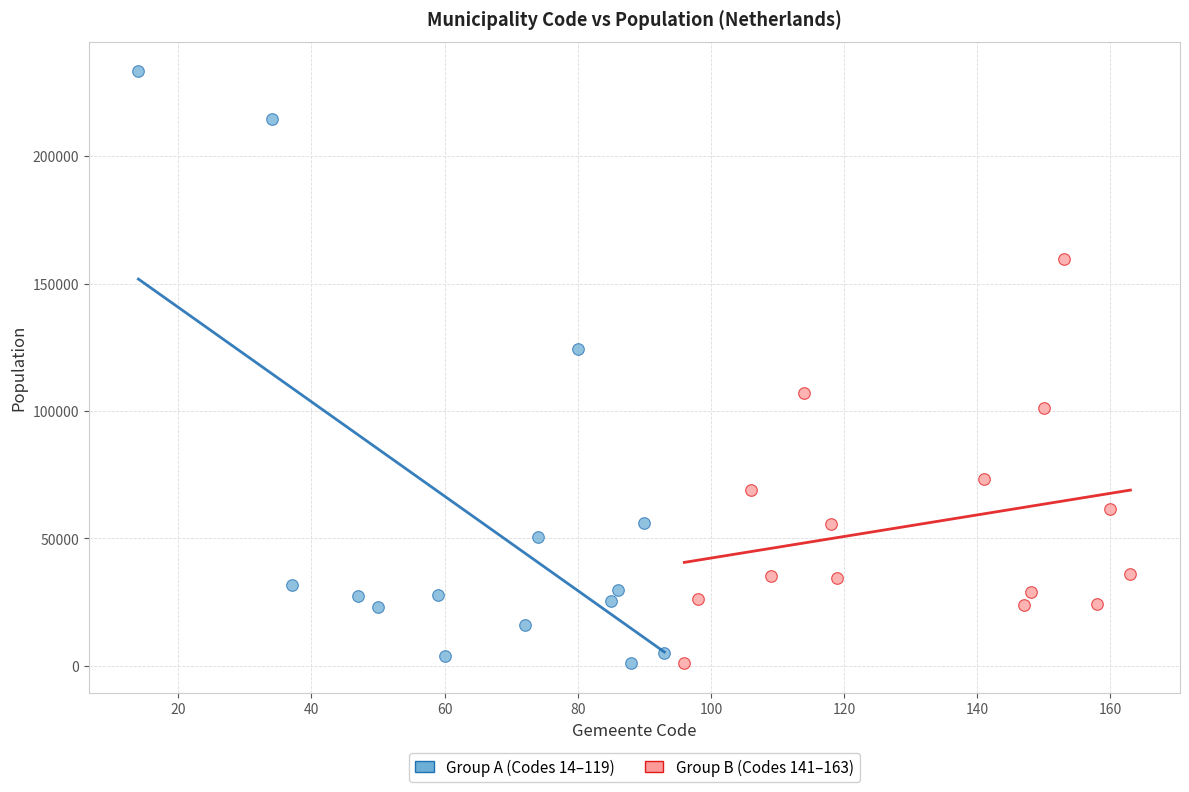

Which series has the widest spread of Y values?

Group A (Codes 14–119)